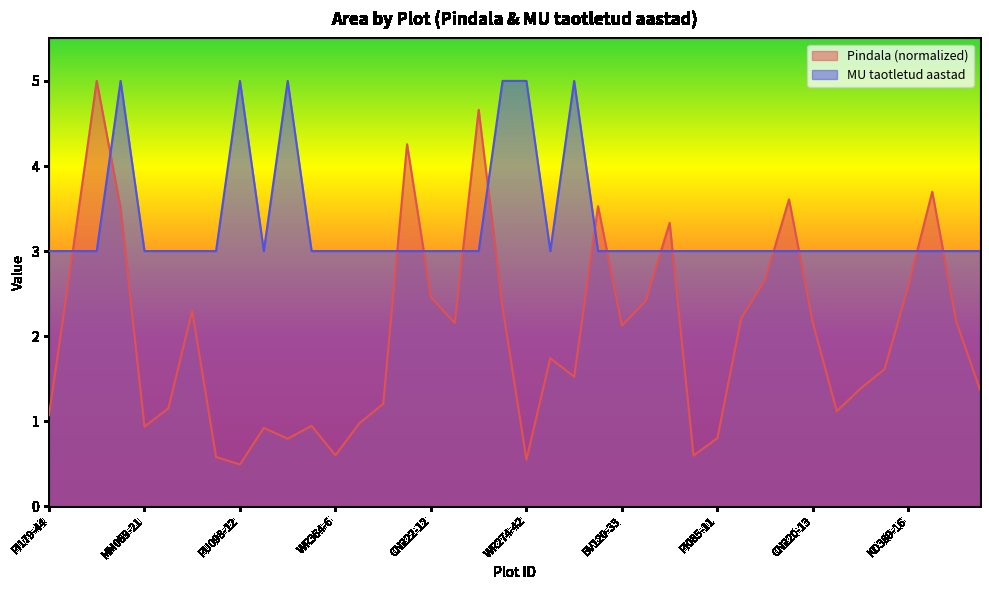

Which category has the lowest value in the MU taotletud aastad series?

PI179-44